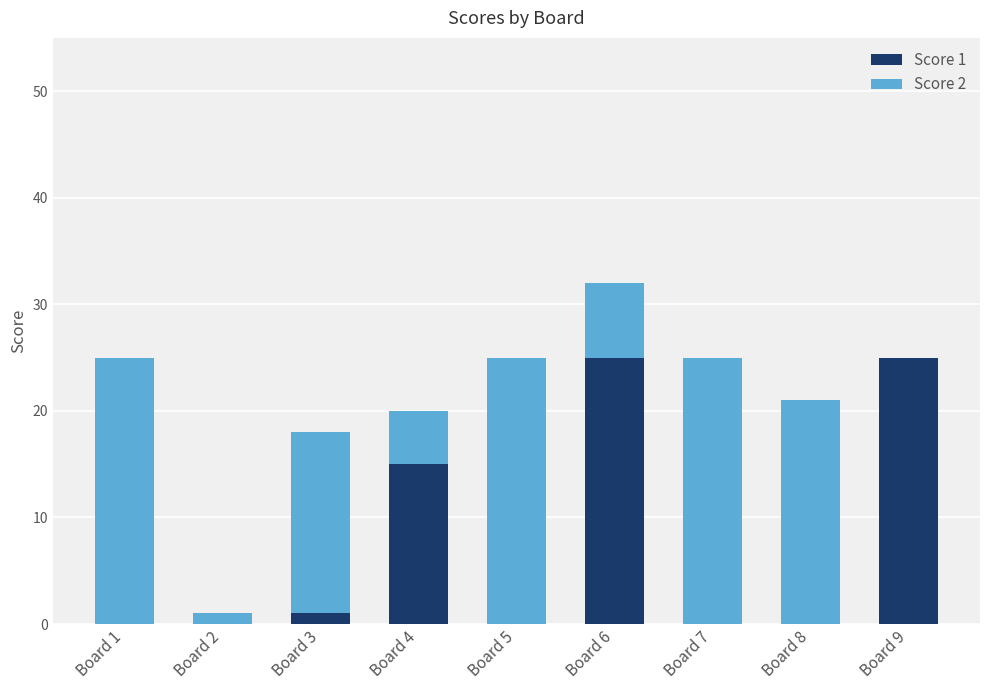

Count the number of categories in the chart.

9